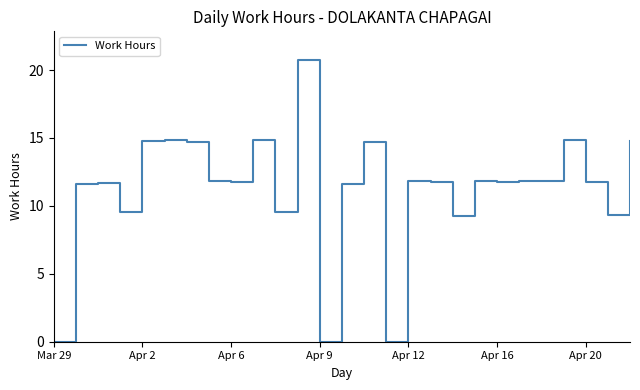

What is the difference between the maximum and minimum values?

20.8